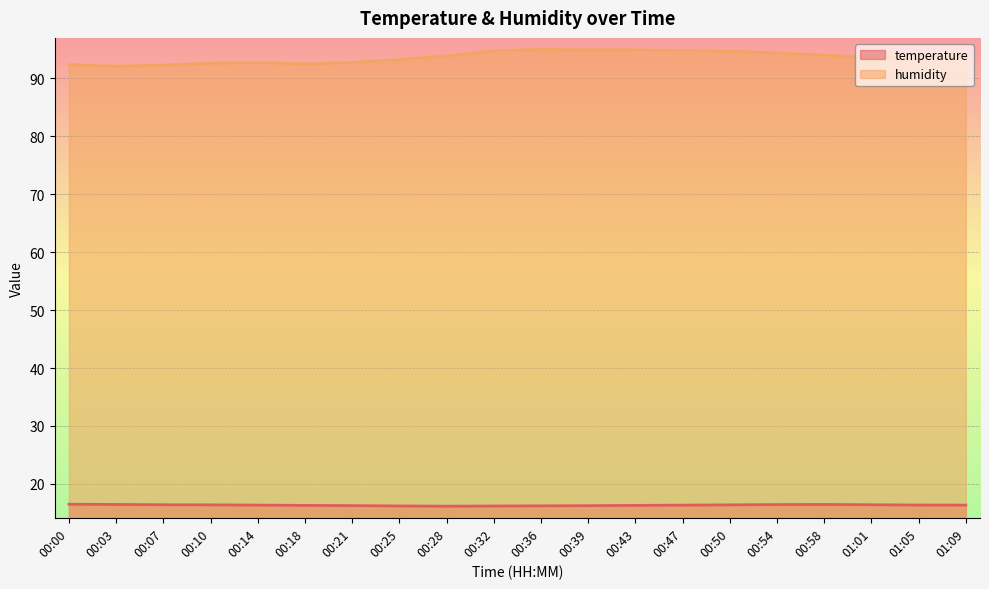

What is the value of the temperature point at the 18th from the left?

16.4